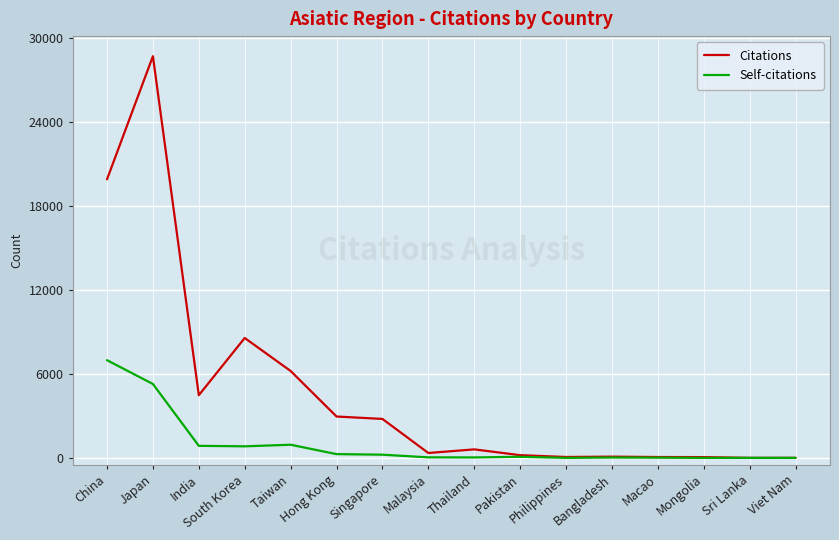

True or false: Self-citations has a value of 11815 at China.

False